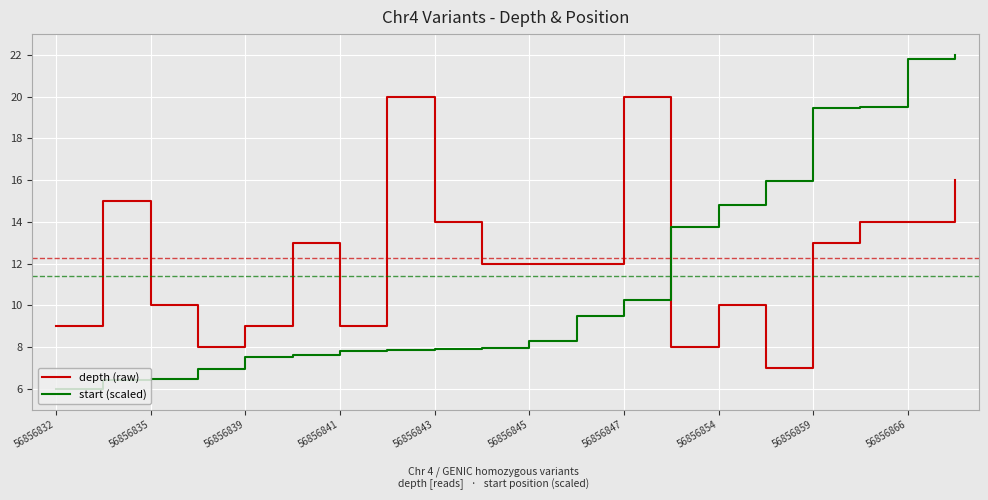

True or false: depth (raw) and start (scaled) cross at least once.

True